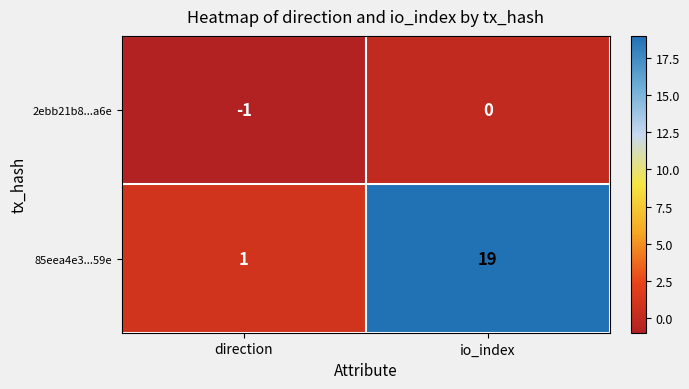

What is the maximum value shown in the chart?

19